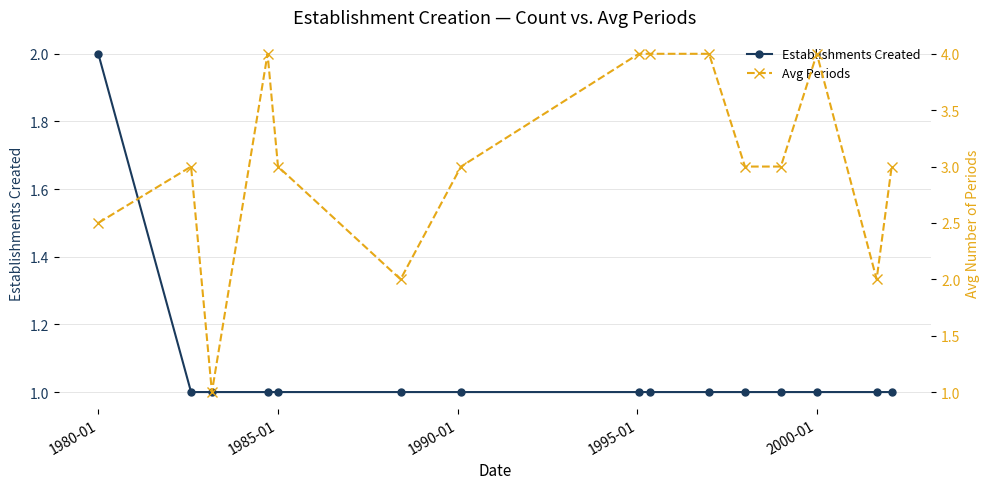

What is the highest value of the Establishments Created series?

2